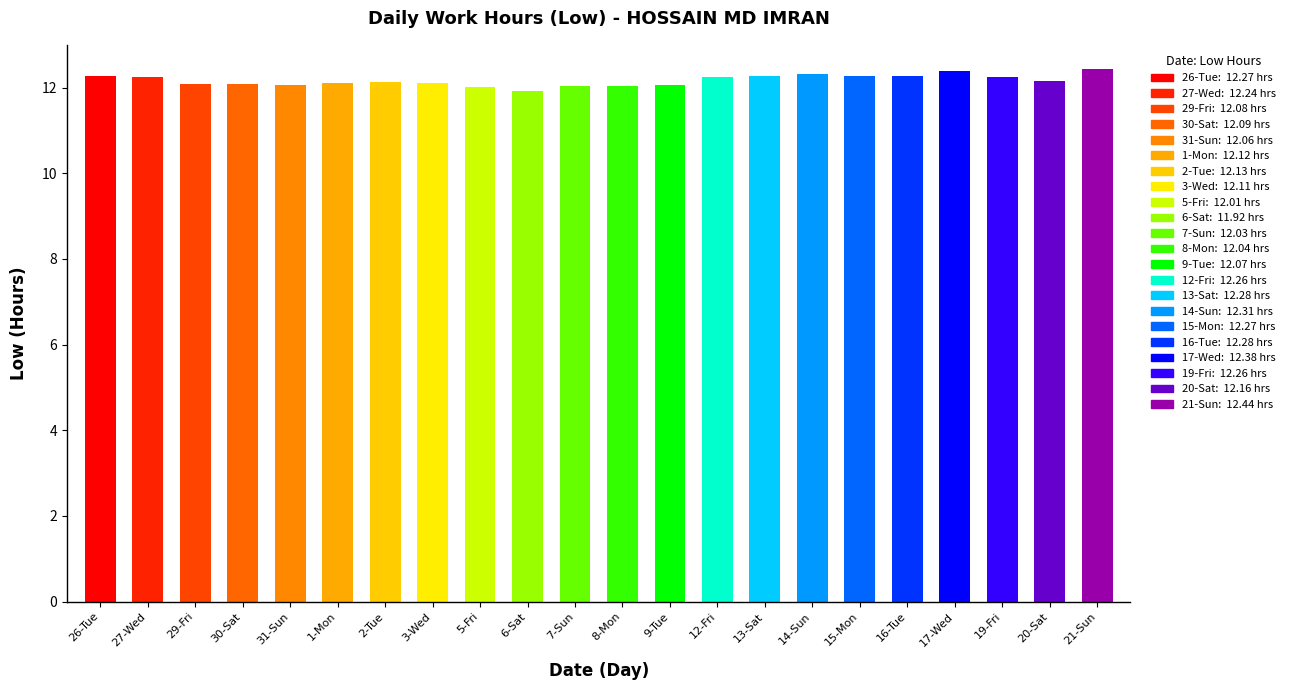

What is the change in value from 29-Fri to 17-Wed?

+0.3